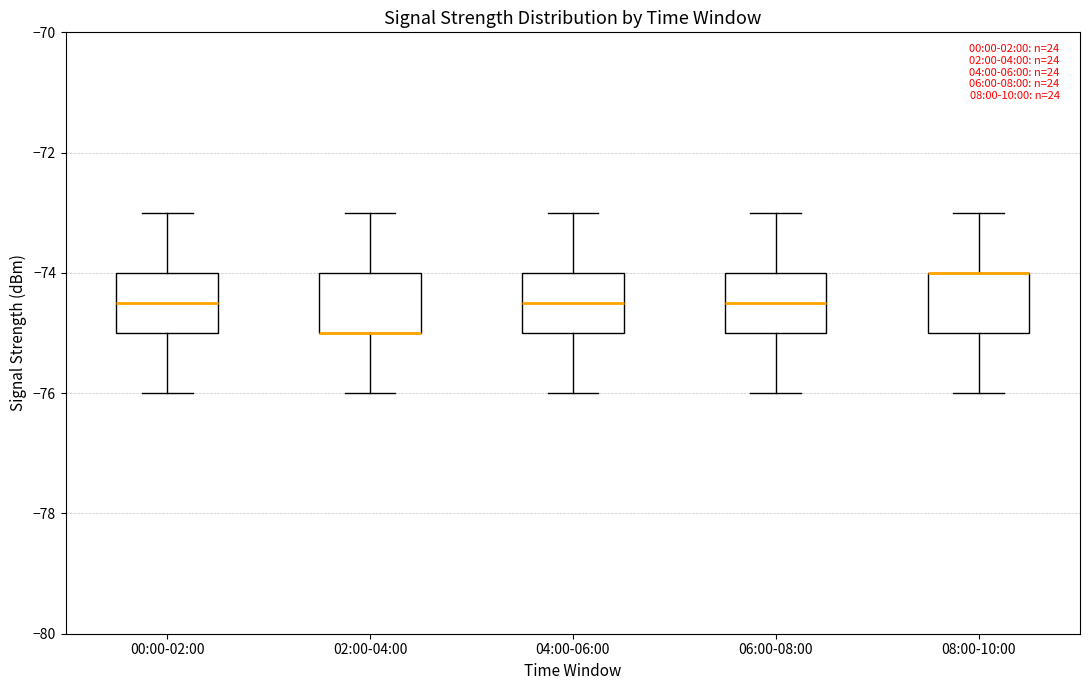

Reading left to right, read every box against the y-axis: the position of its median line, the range the box covers, and the ends of its whiskers. The values are not printed on the chart, so give them approximately, as read against the axis.

00:00-02:00: median -74.4, box -75.0 to -74.0, whiskers -76.0 to -73.0
02:00-04:00: median -75.0 (drawn on the box's lower edge), box -75.0 to -74.0, whiskers -76.0 to -73.0
04:00-06:00: median -74.4, box -75.0 to -74.0, whiskers -76.0 to -73.0
06:00-08:00: median -74.4, box -75.0 to -74.0, whiskers -76.0 to -73.0
08:00-10:00: median -74.0 (drawn on the box's upper edge), box -75.0 to -74.0, whiskers -76.0 to -73.0